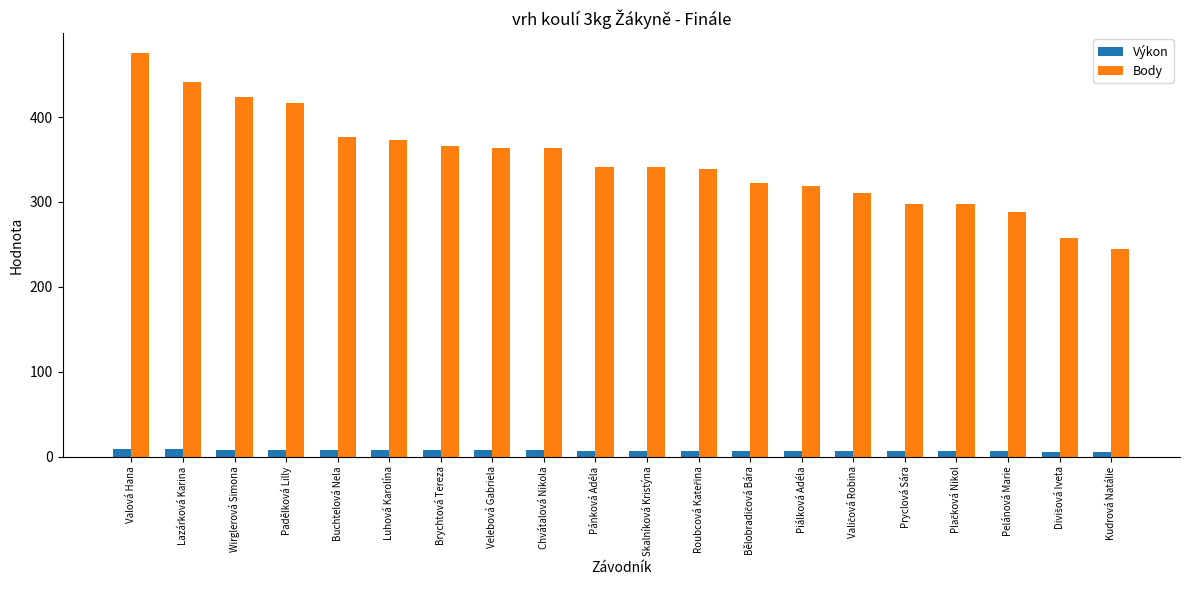

At which label does Výkon first exceed 7?

Valová Hana